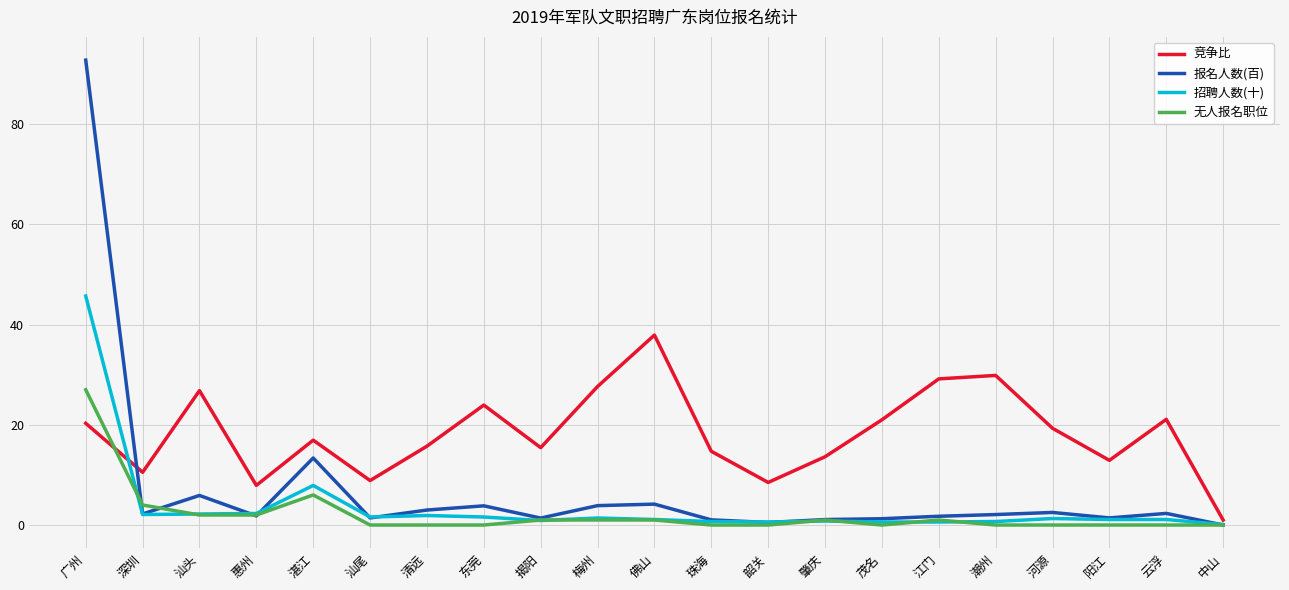

Which series has the largest total across all categories?

竞争比